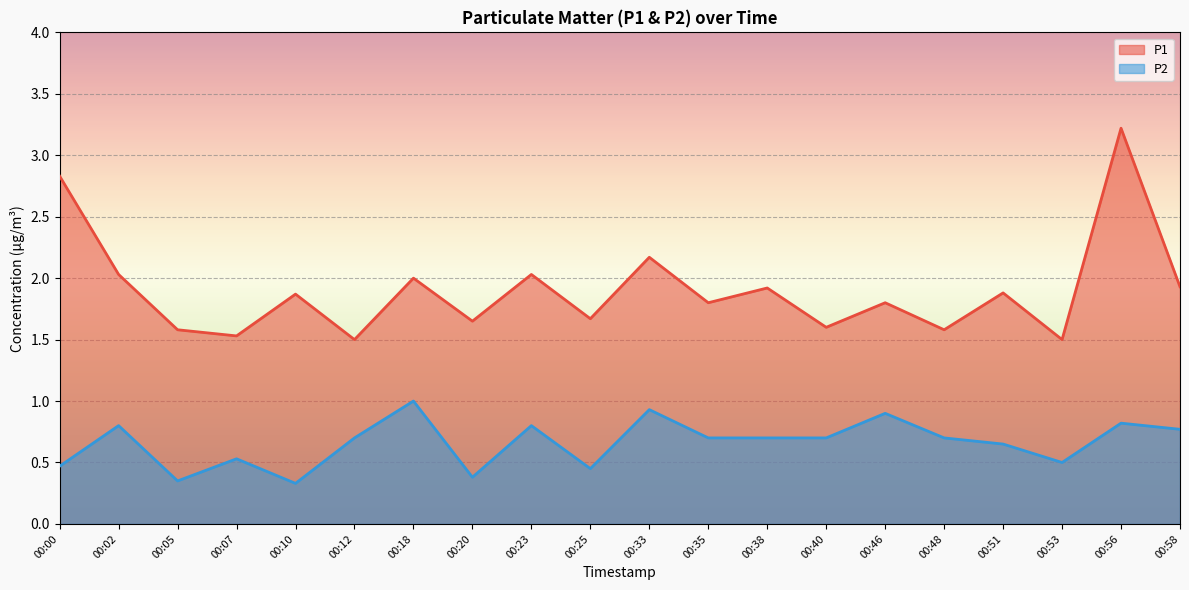

Rank the series by their average value, from highest to lowest.

P1, P2